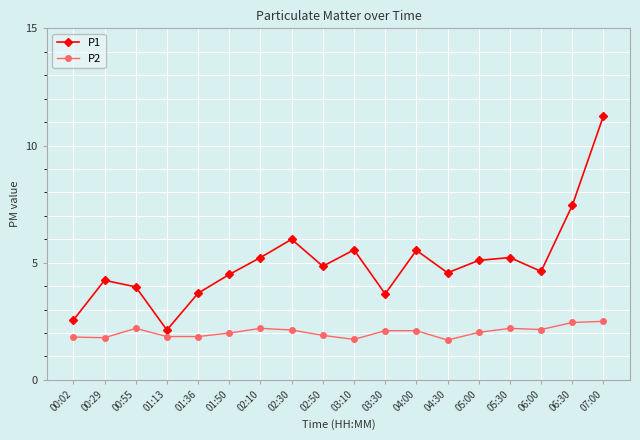

What is the greatest value displayed?

11.3